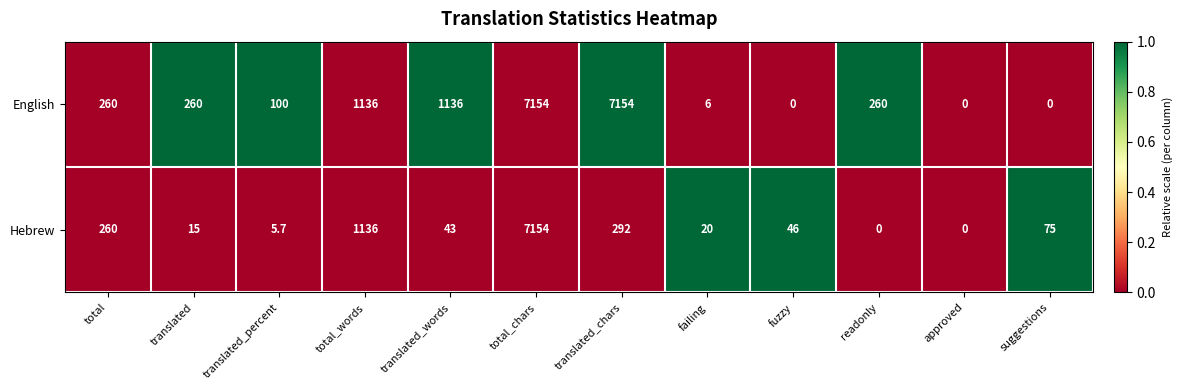

Which series has the largest total across all categories?

English